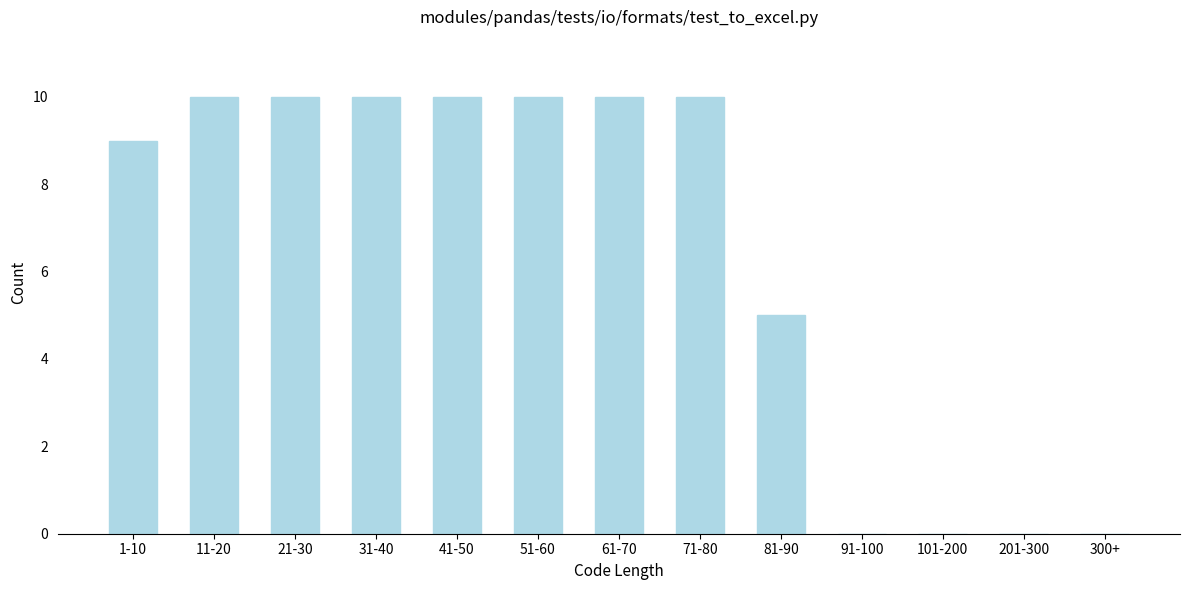

Reading left to right, transcribe all the data shown in this chart.

1-10=9	11-20=10	21-30=10	31-40=10	41-50=10	51-60=10	61-70=10	71-80=10	81-90=5	91-100=0	101-200=0	201-300=0	300+=0